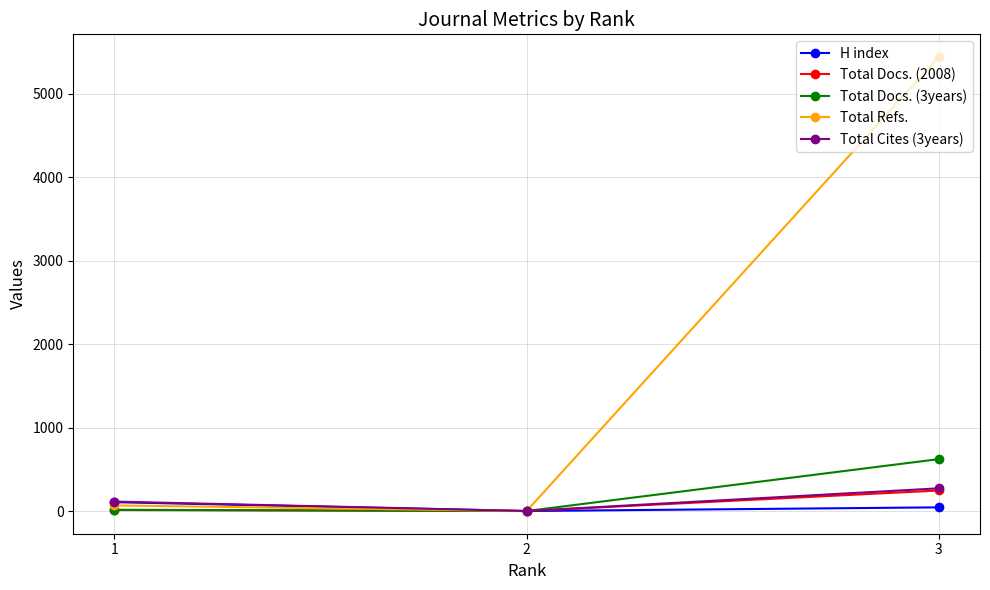

The value of Total Refs. at 3 is 7726. True or false?

False